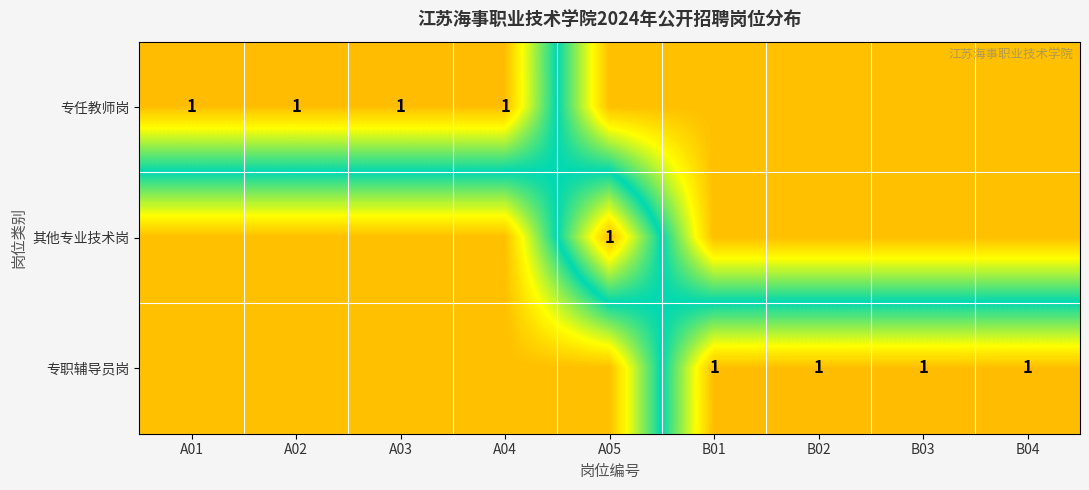

True or false: 专职辅导员岗 has a value of 1 at B03.

True